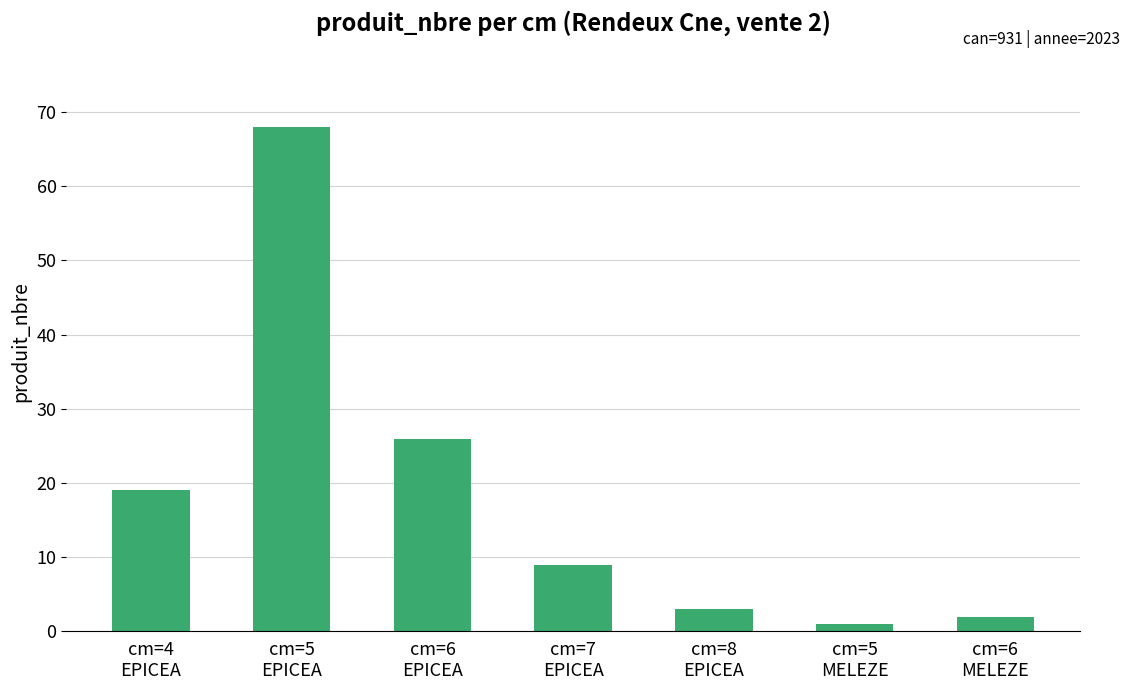

What is the ratio of the value at cm=4
EPICEA to the value at cm=5
MELEZE?

19.0